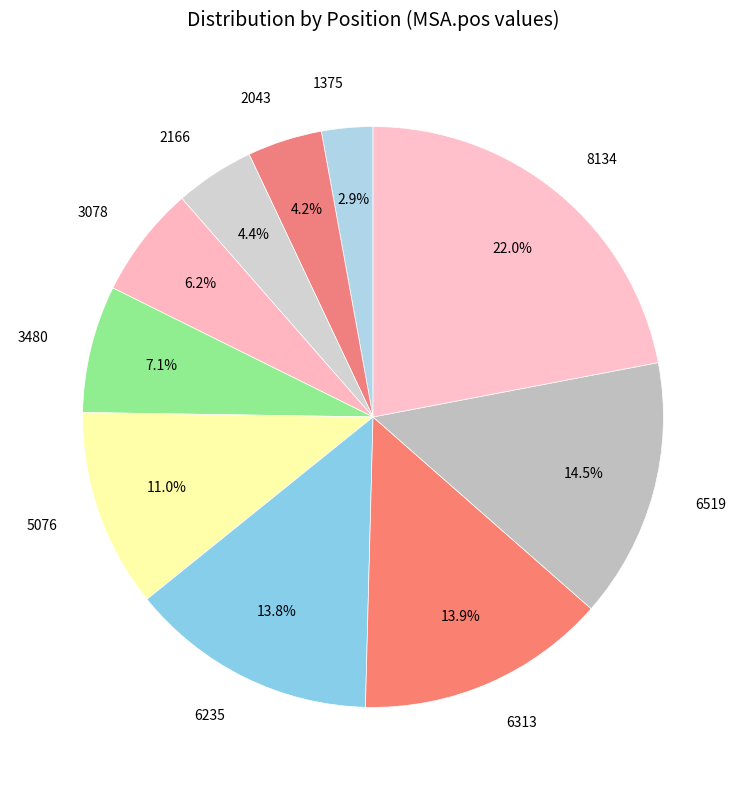

To the nearest percent, what is the combined percentage of 6313 and 3078?

20%